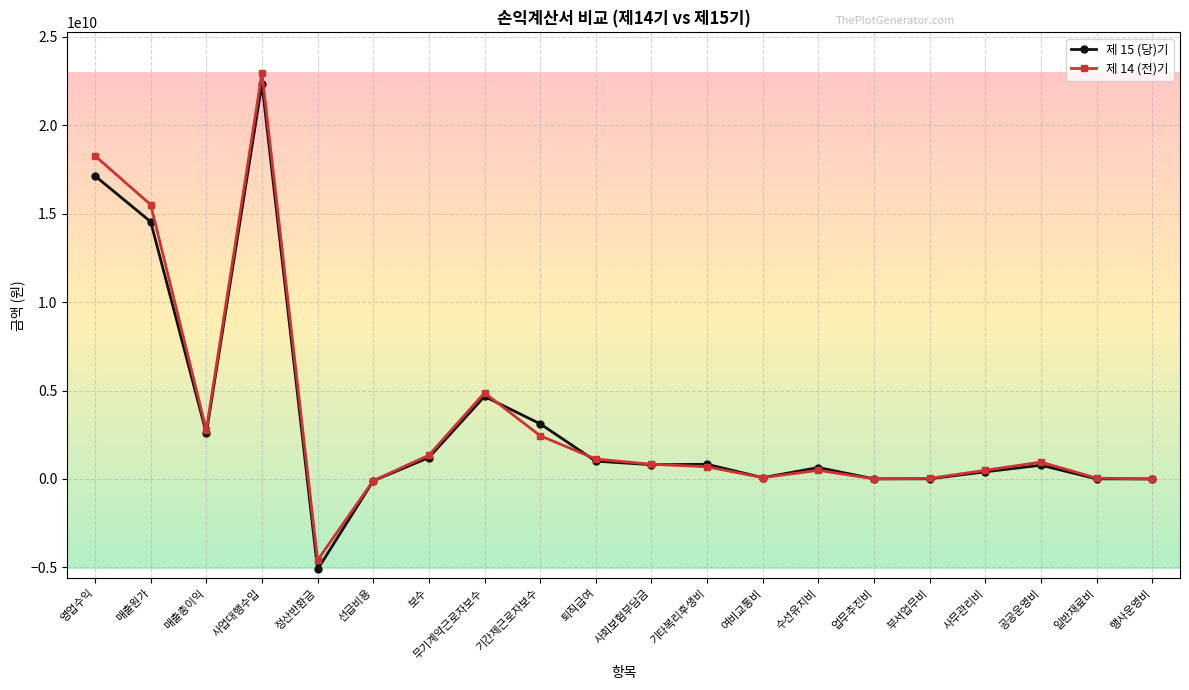

At which category is the sum across all series the highest?

사업대행수입